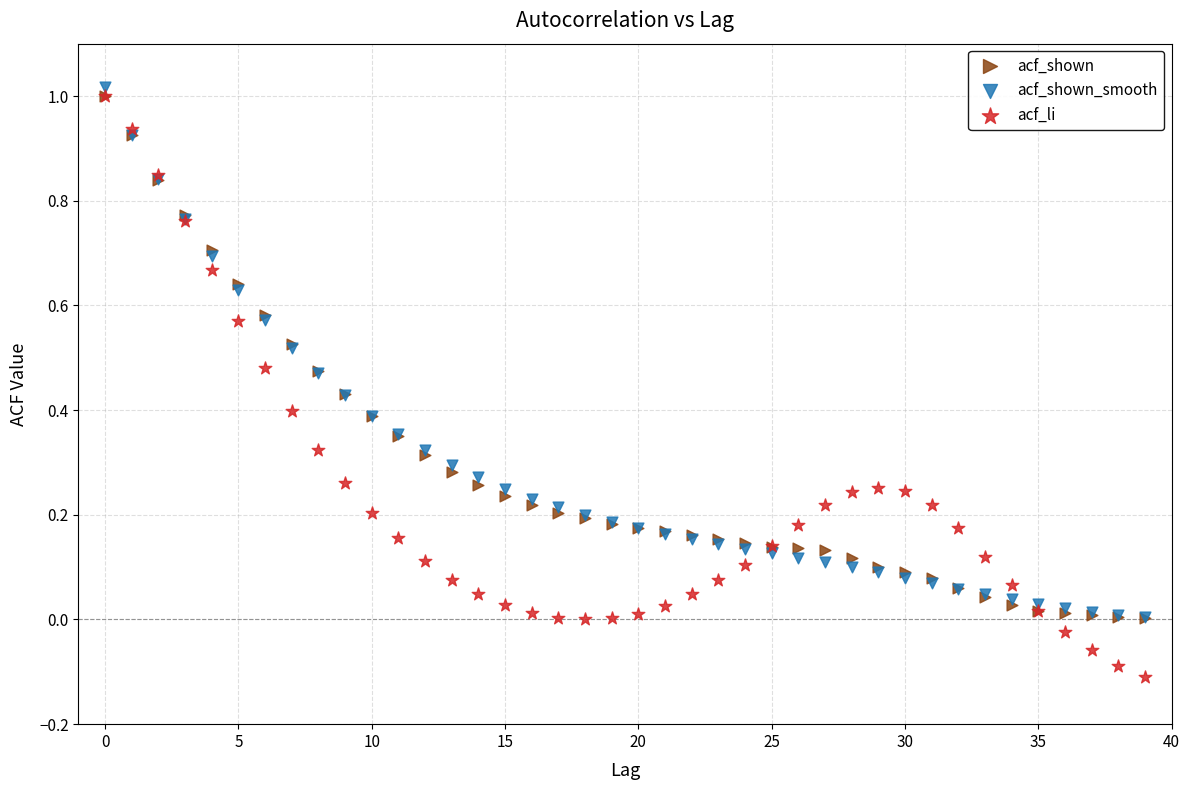

What are all the series names shown in the legend?

acf_shown, acf_shown_smooth, acf_li